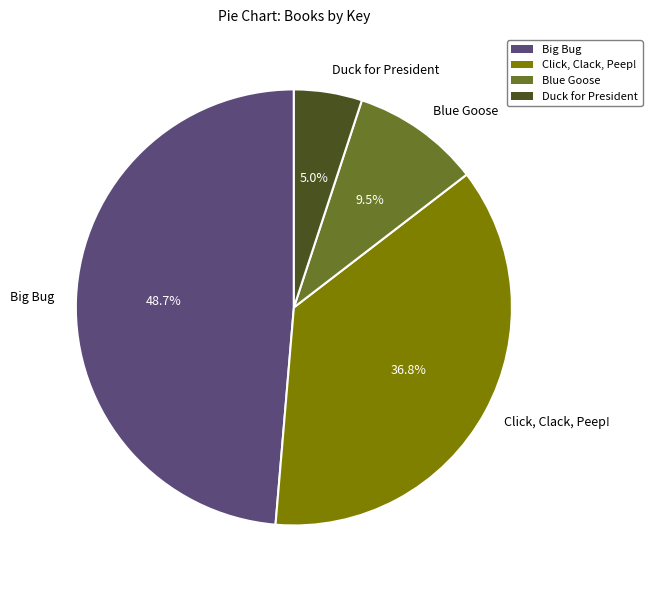

Is there a majority slice in this chart?

No